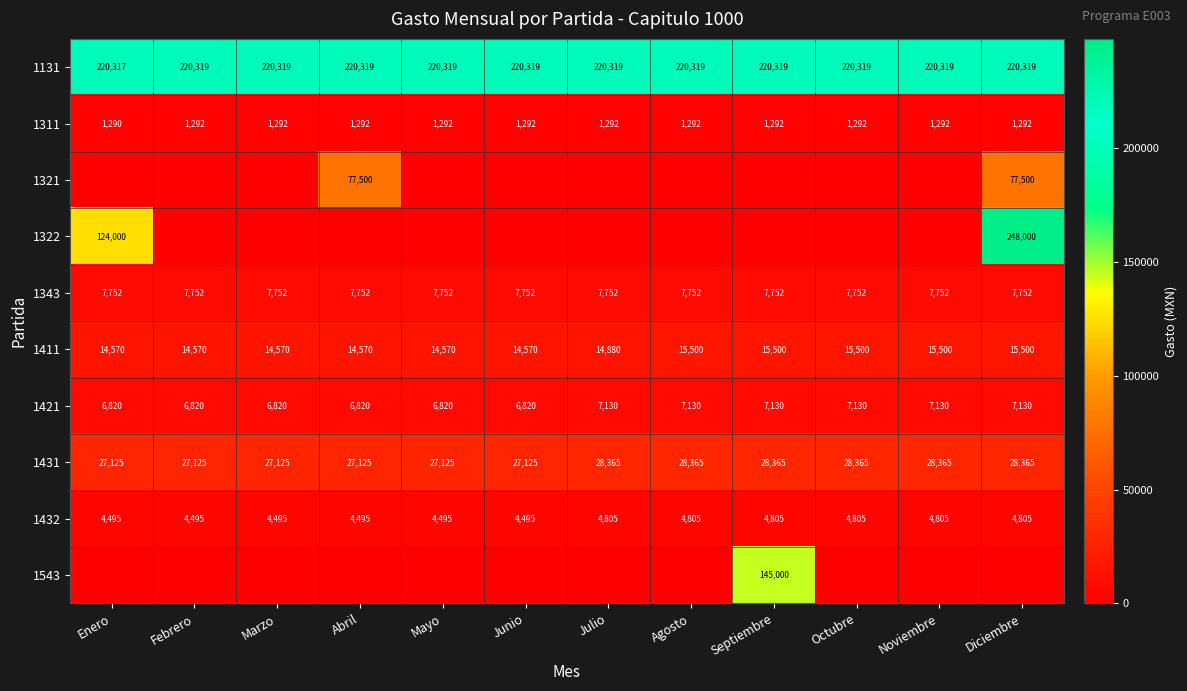

What is the minimum value for 1311?

1290